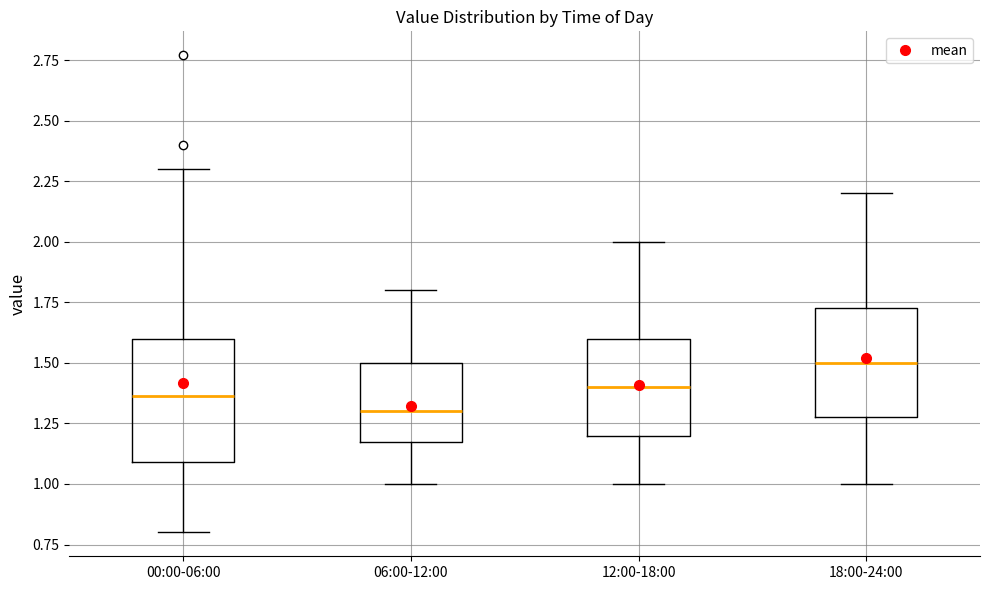

Where does the lower whisker of the box for 06:00-12:00 end on the y-axis? The values are not printed on the chart, so give them approximately, as read against the axis.

1.00